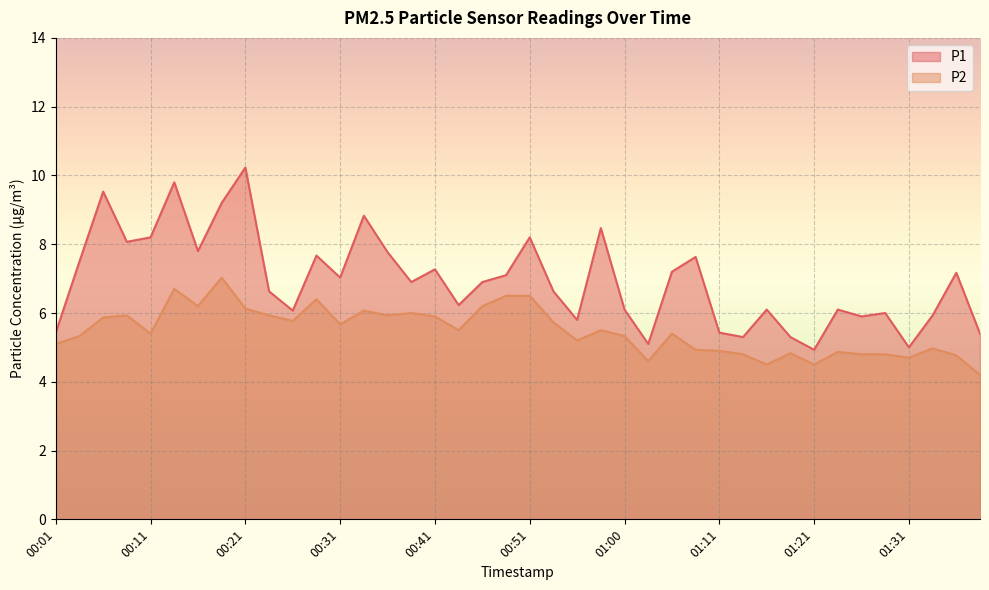

How many lines are shown in the chart?

2